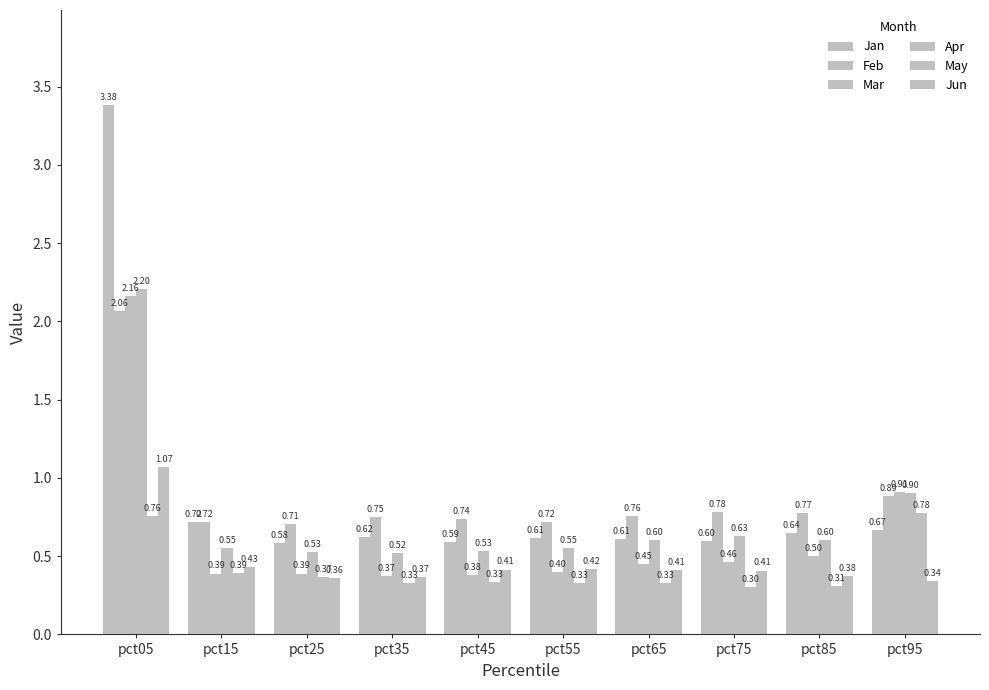

Which series has the largest range (max minus min)?

Jan